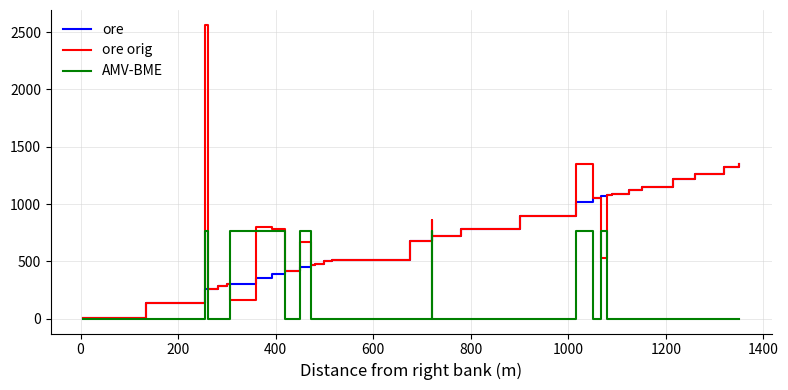

List the series in order of their peak value, lowest first.

AMV-BME, ore, ore orig